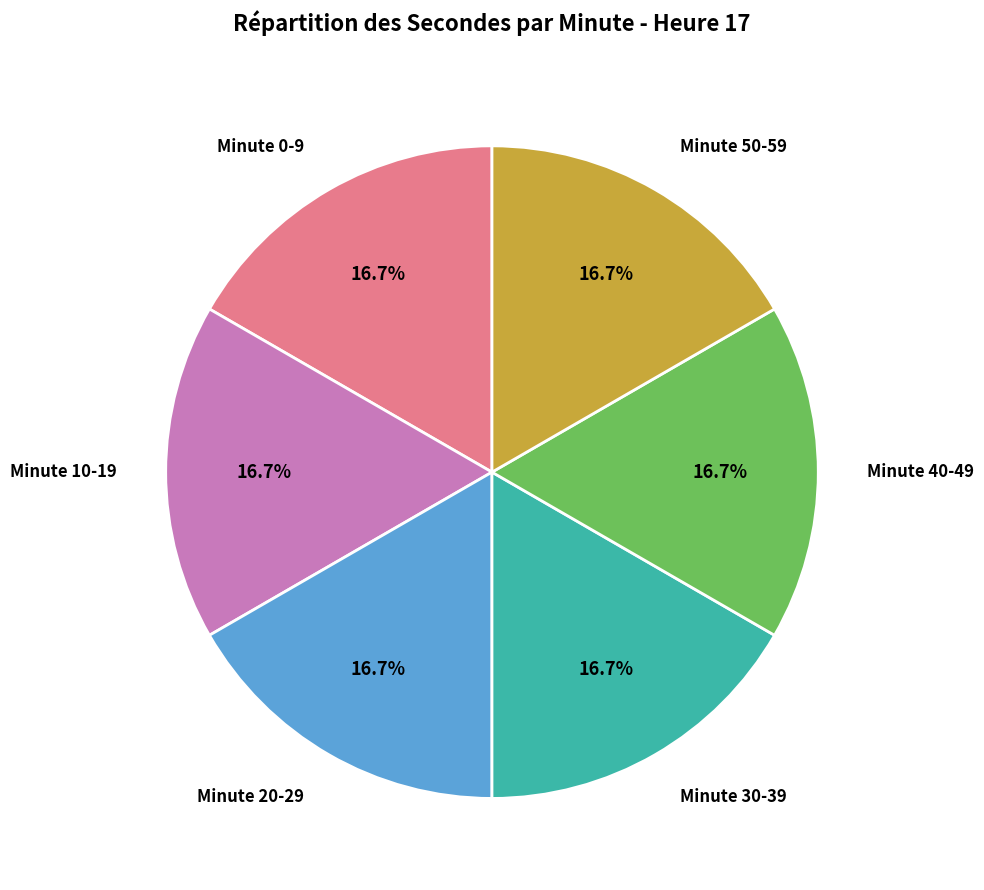

What is the ratio of the value at Minute 0-9 to the value at Minute 50-59?

1.0